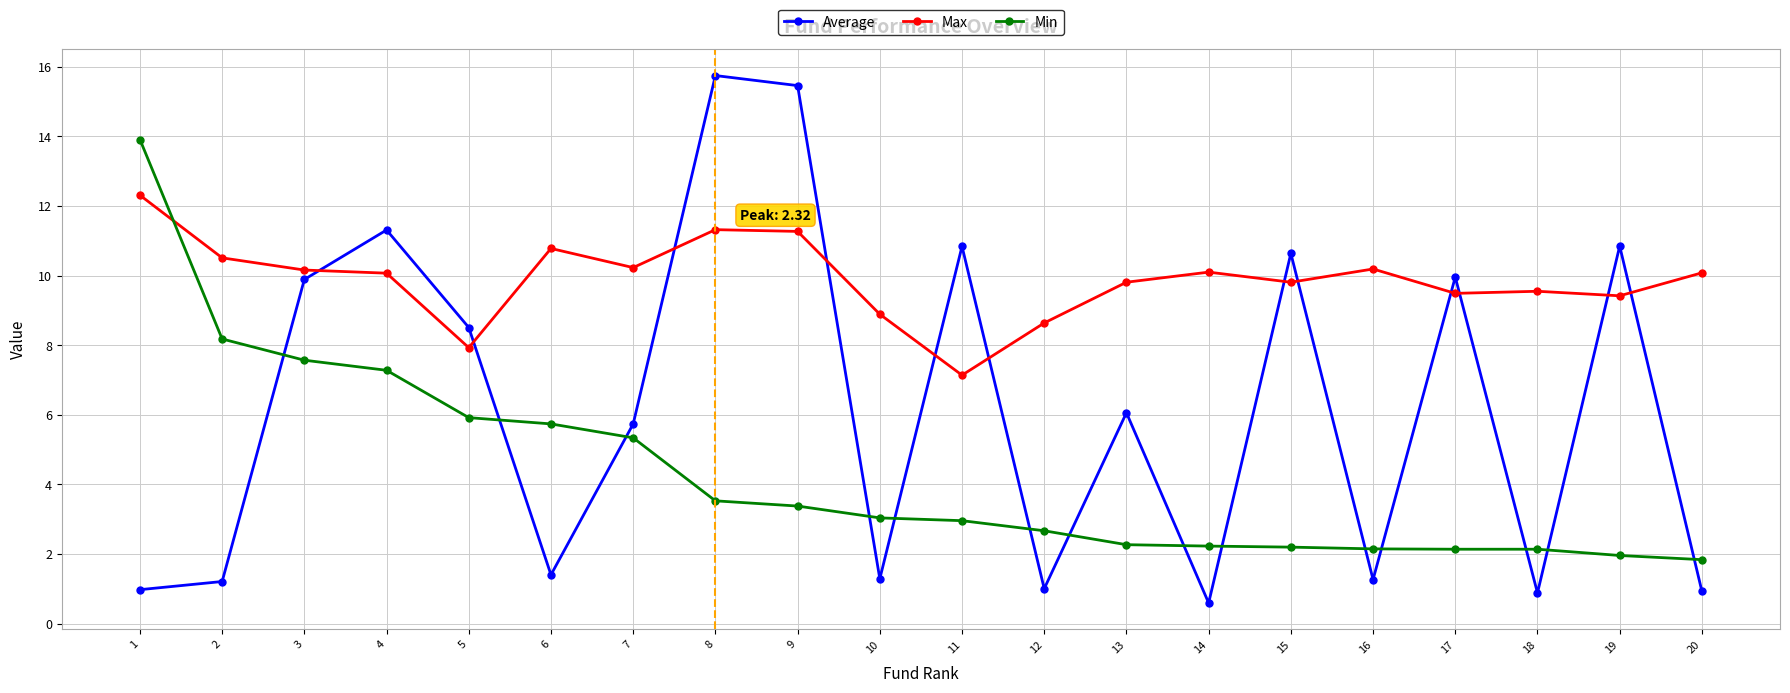

Is it true that Max equals 10.8 at 6?

True